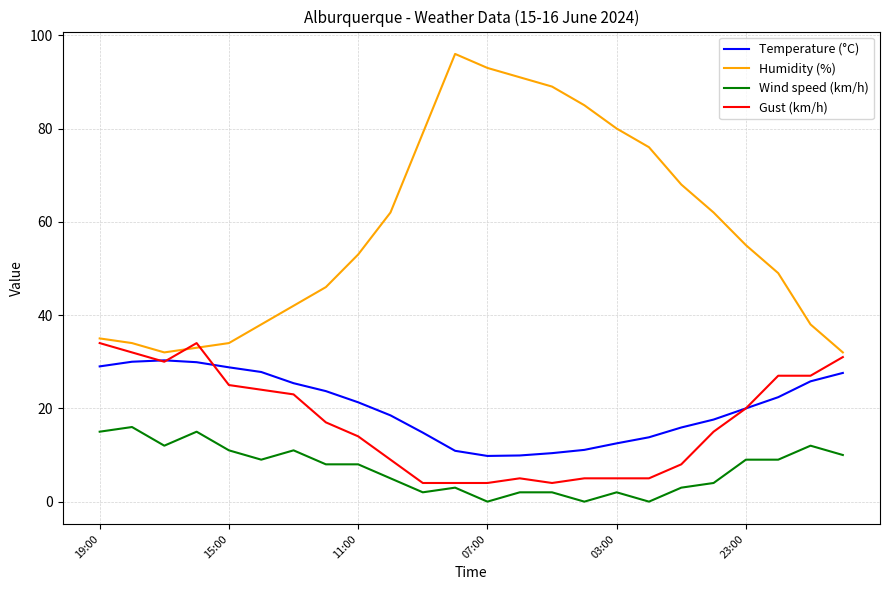

What is the highest value of the Wind speed (km/h) series?

16.0